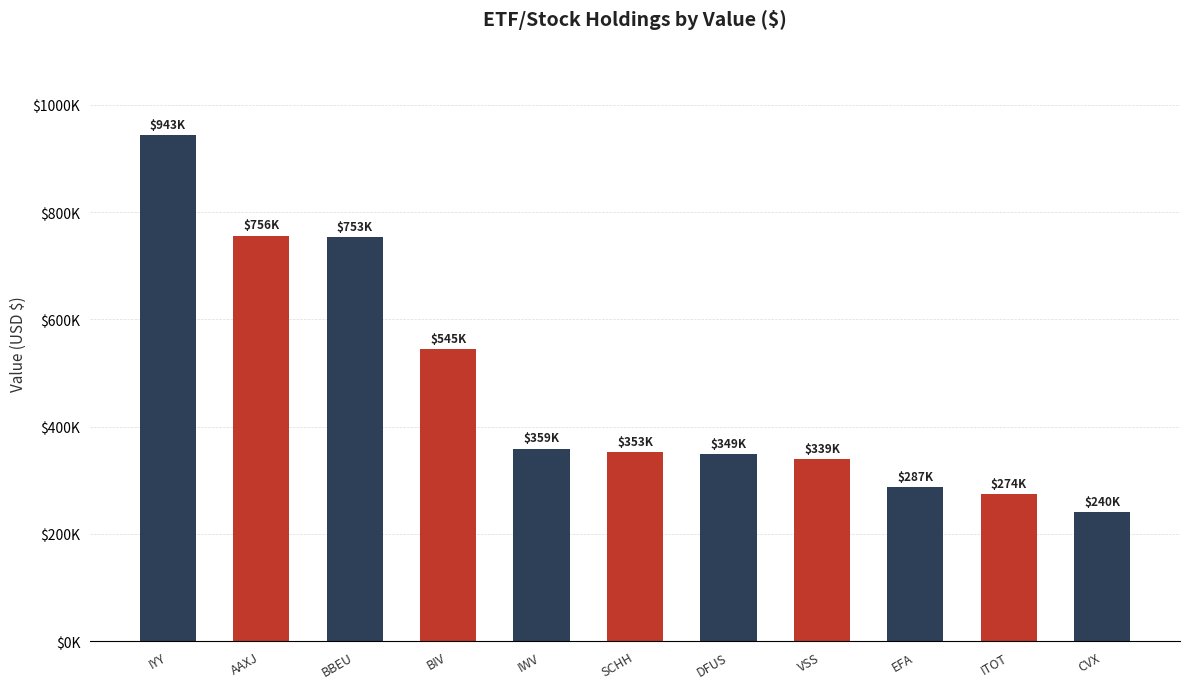

Read the value at CVX.

240000